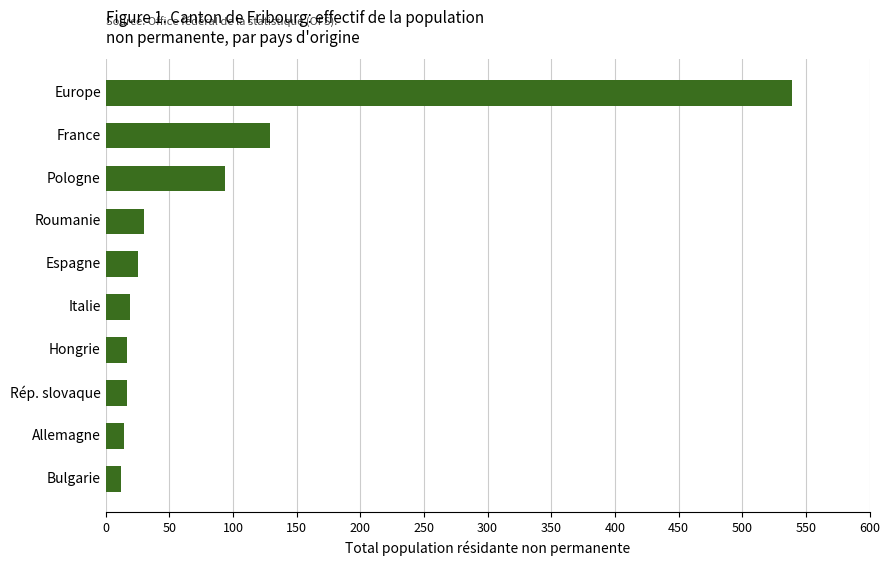

Are the bars grouped side by side (vs. stacked)?

No